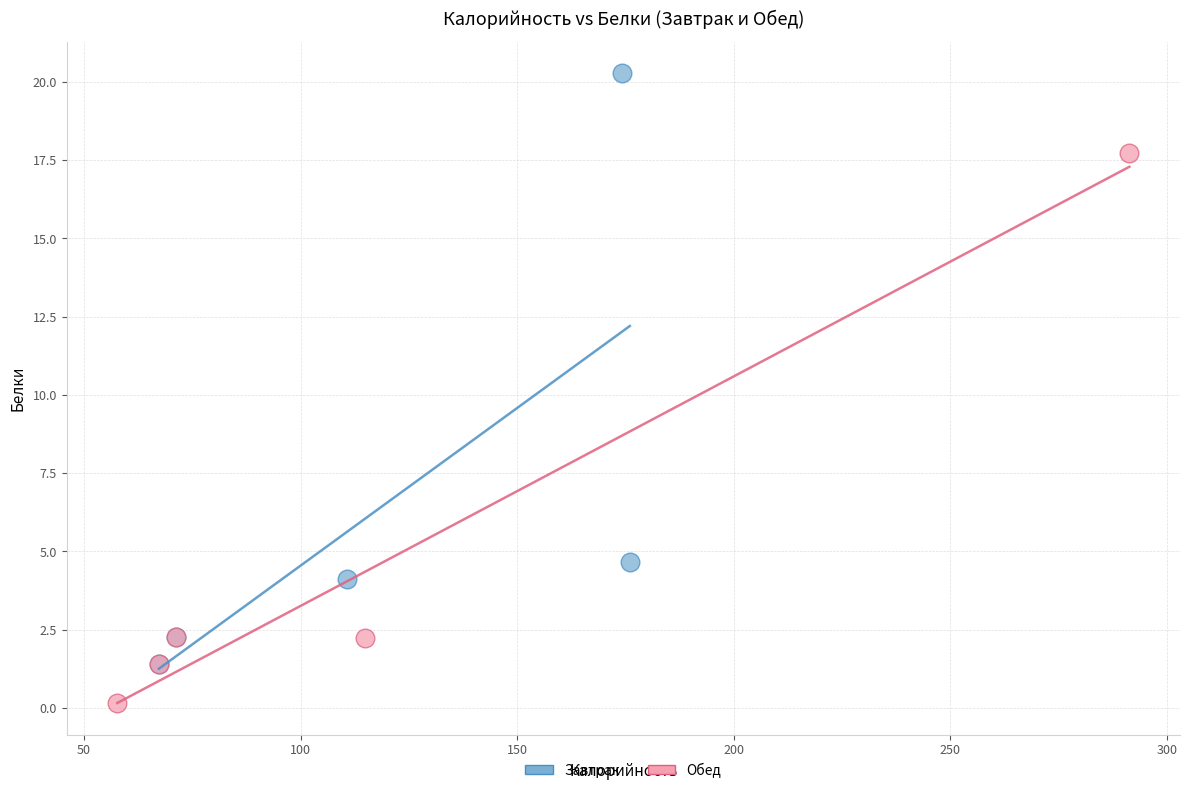

Which series has the widest spread of Y values?

Завтрак